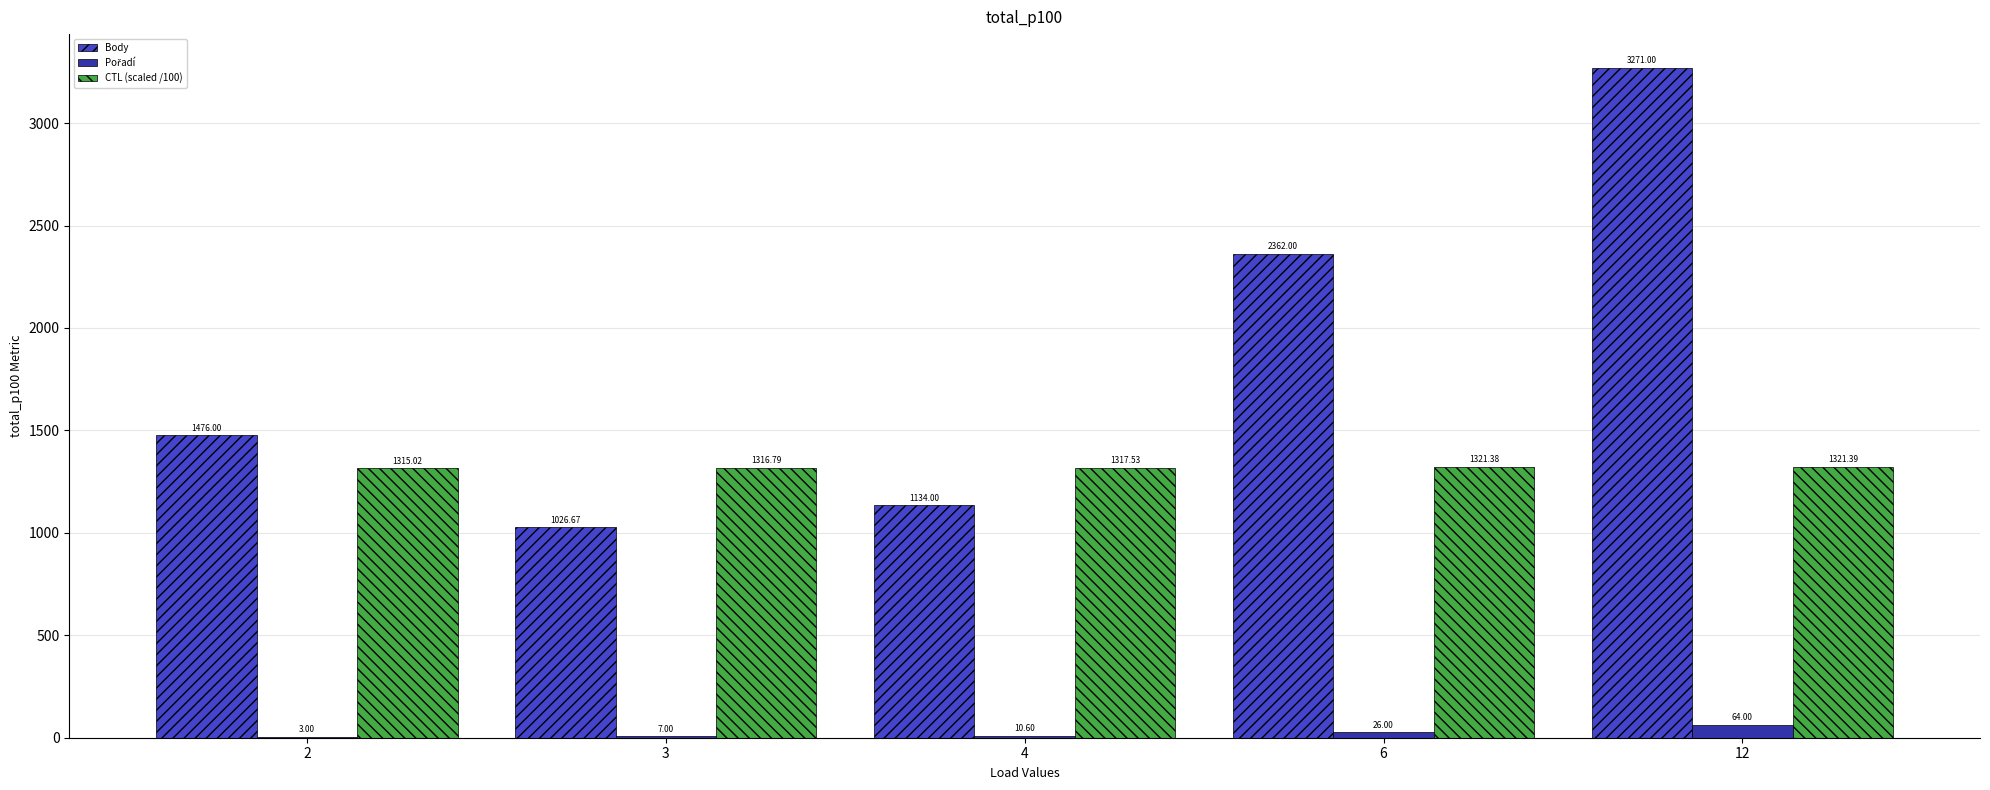

Which series has the largest total across all categories?

Body